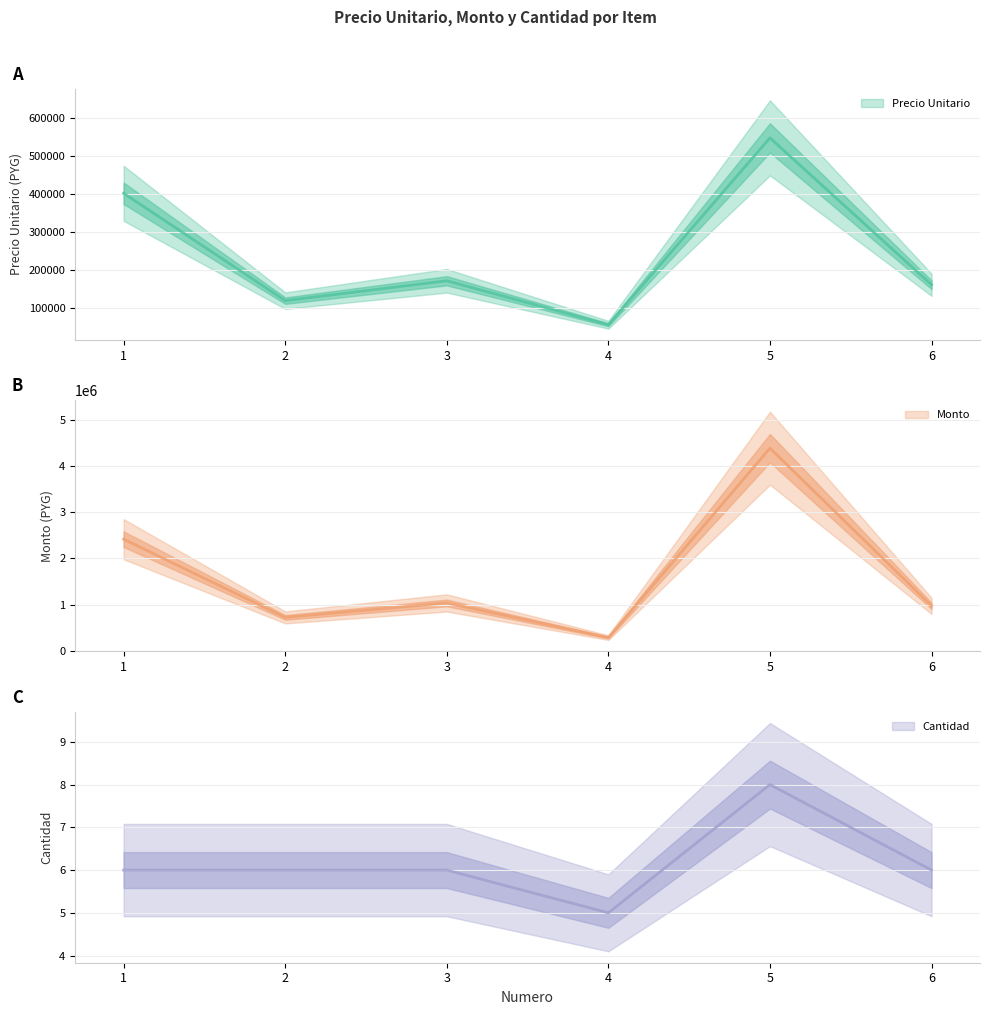

Which has a higher value, 2 or 1?

1